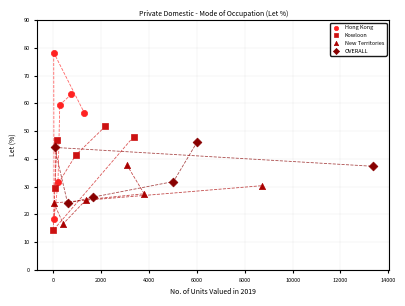

Which series contains the lowest Y value?

Kowloon